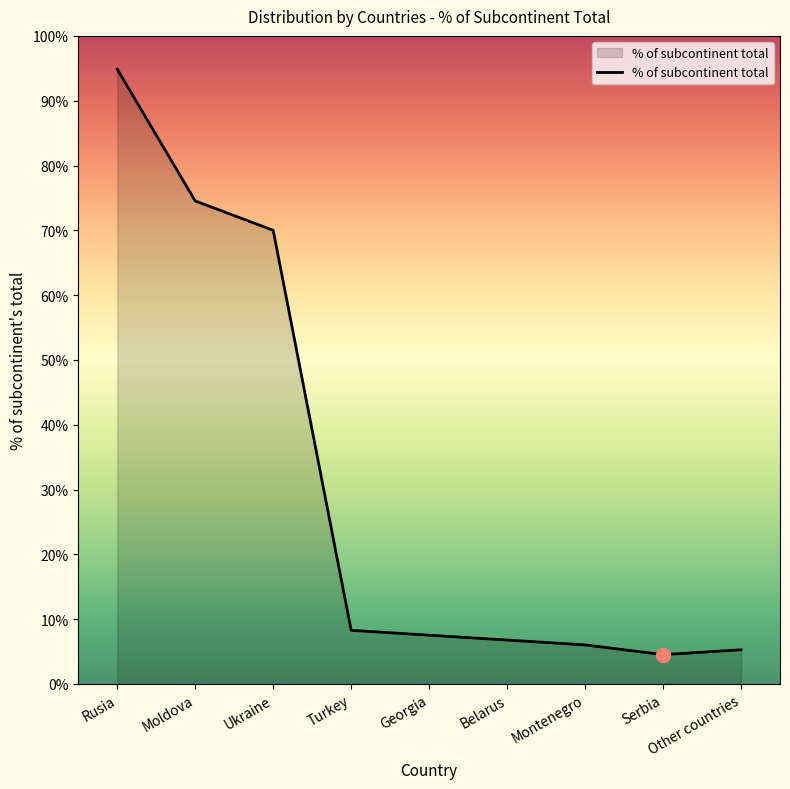

True or false: the data shows 318 at Other countries.

False